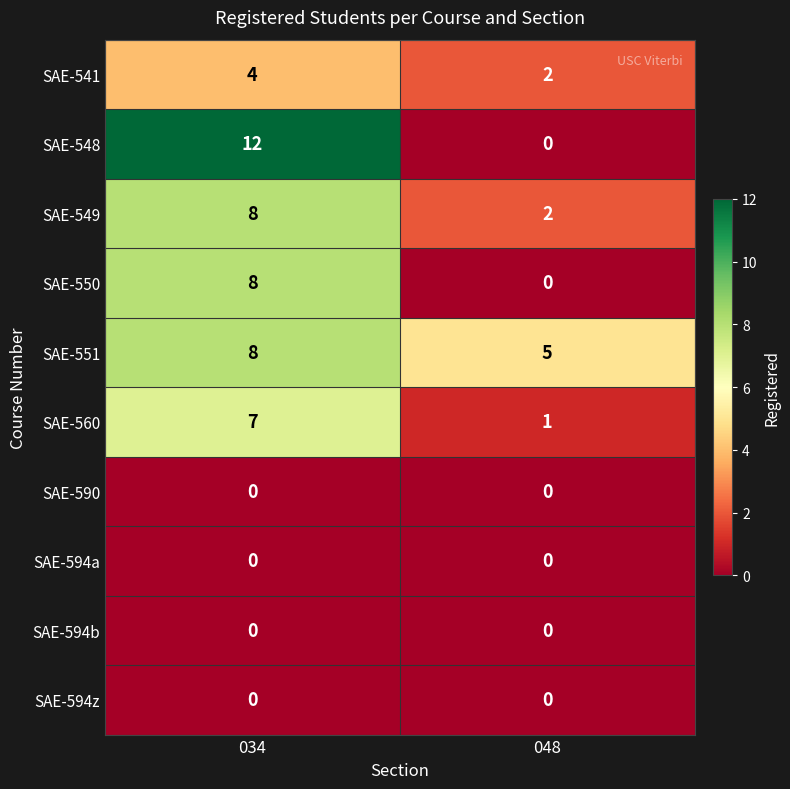

True or false: SAE-550 has a value of 0 at 048.

True